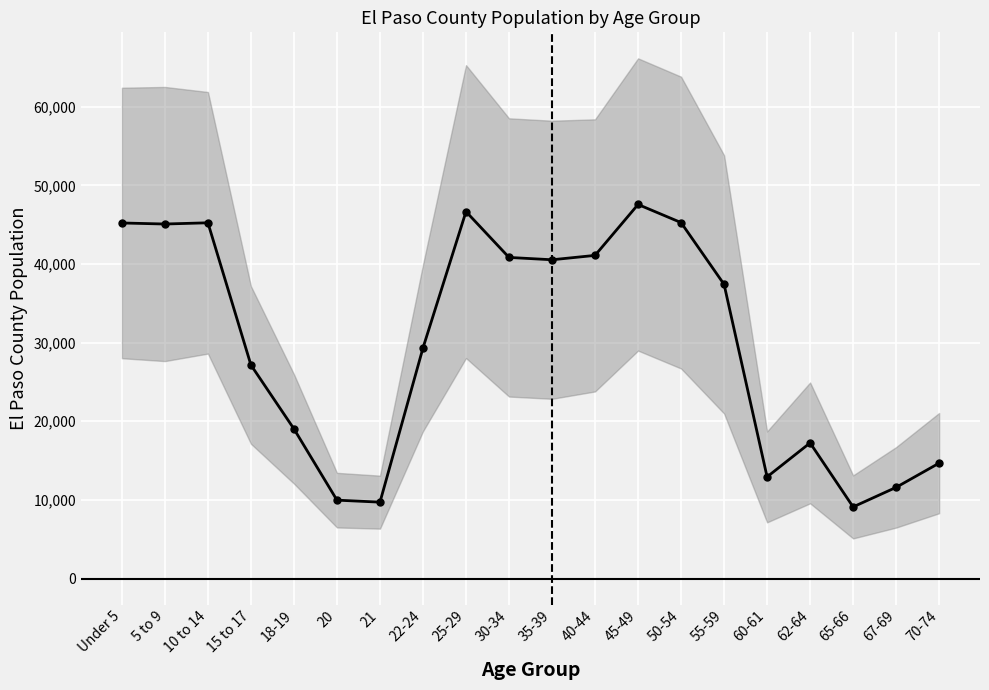

Rank the categories by value from lowest to highest.

65-66, 21, 20, 67-69, 60-61, 70-74, 62-64, 18-19, 15 to 17, 22-24, 55-59, 35-39, 30-34, 40-44, 5 to 9, Under 5, 10 to 14, 50-54, 25-29, 45-49